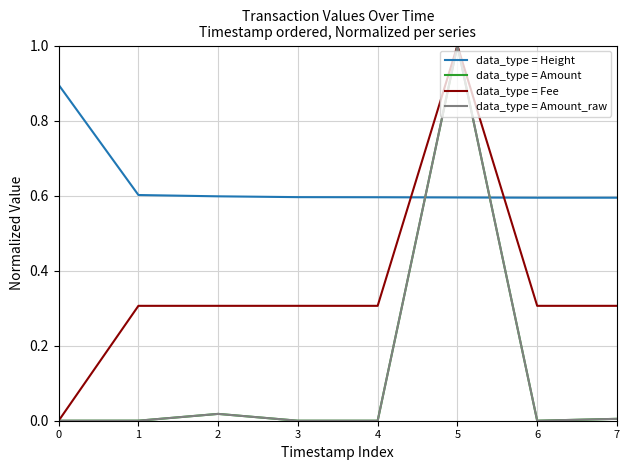

Which series changed the most between 5 and 7?

data_type = Amount_raw